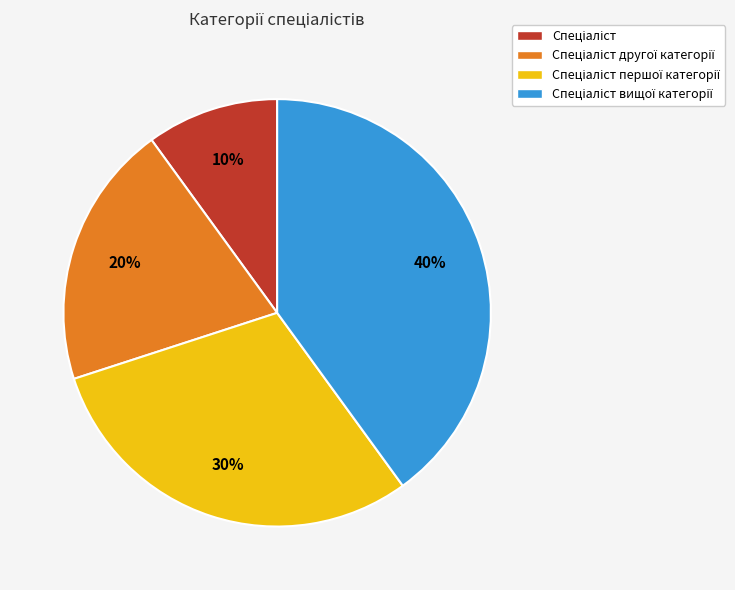

To the nearest percent, what is the difference between the largest and smallest slice percentages?

30%